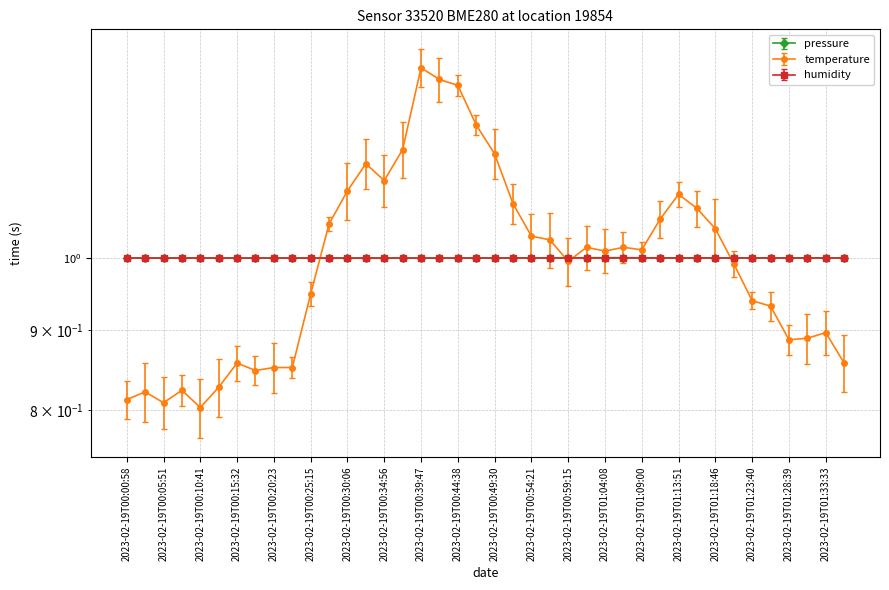

How many values in the temperature series exceed 1?

21